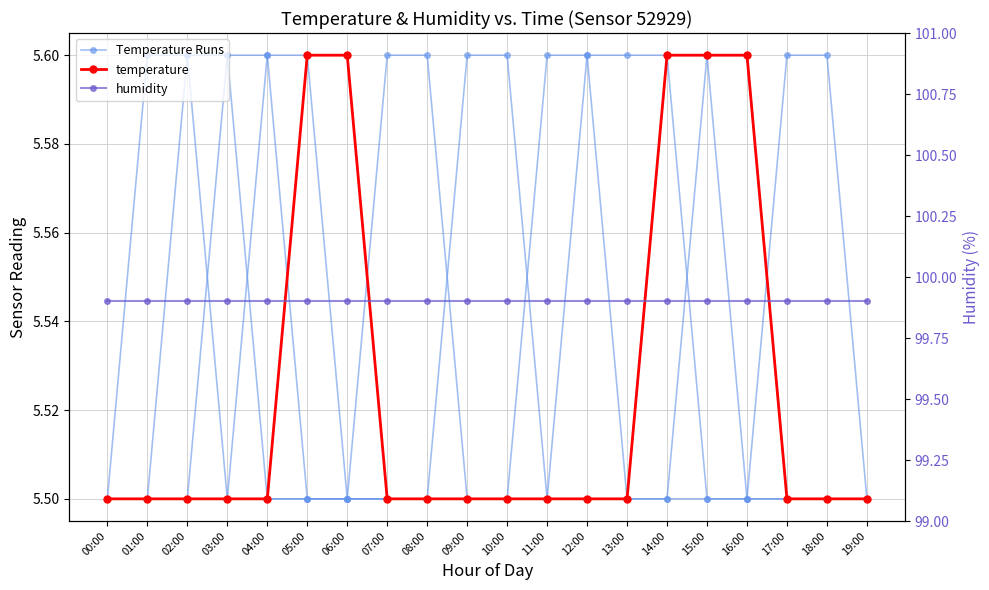

Is the value of temperature at 14:00 greater than the value of humidity at 06:00?

No